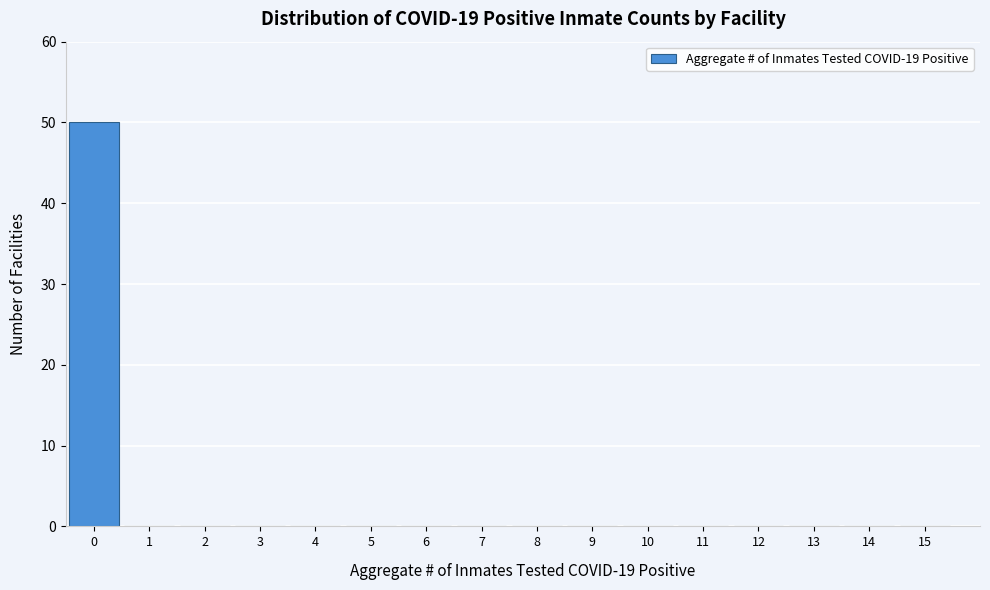

Reading left to right, what are all the values shown in this chart?

0=50	1=0	2=0	3=0	4=0	5=0	6=0	7=0	8=0	9=0	10=0	11=0	12=0	13=0	14=0	15=0